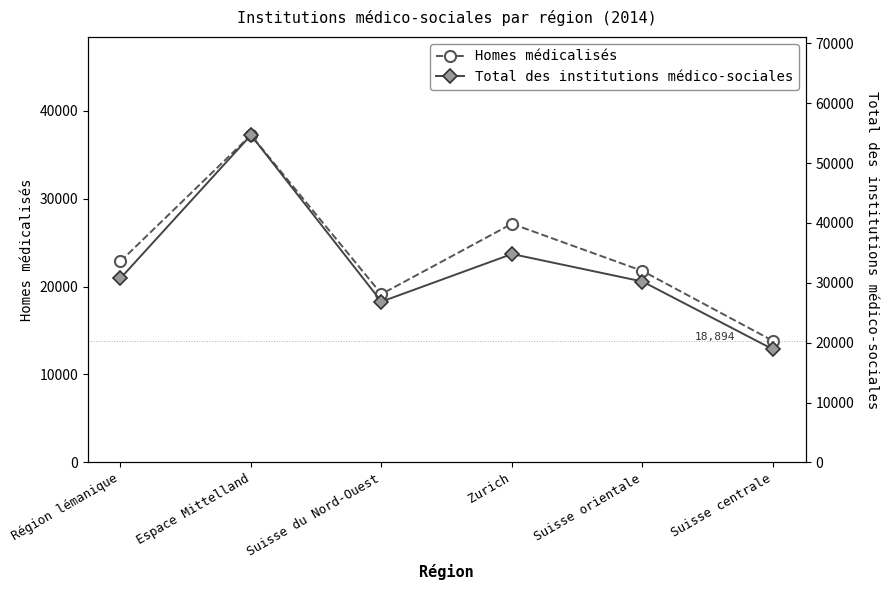

What is the spread (max minus min) of values at Suisse centrale?

5072